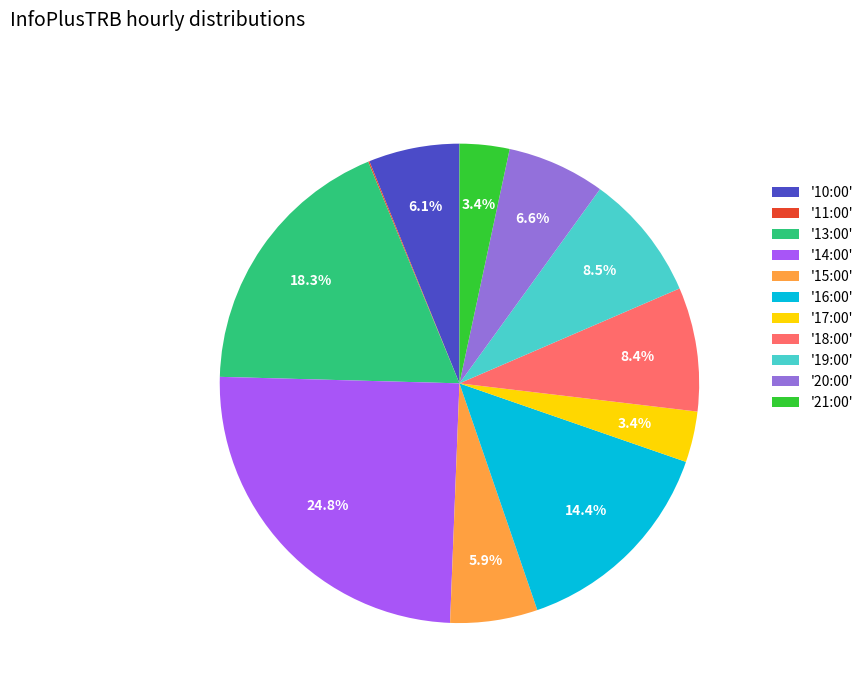

What percentage do '15:00' and '20:00' together represent?

12.5%